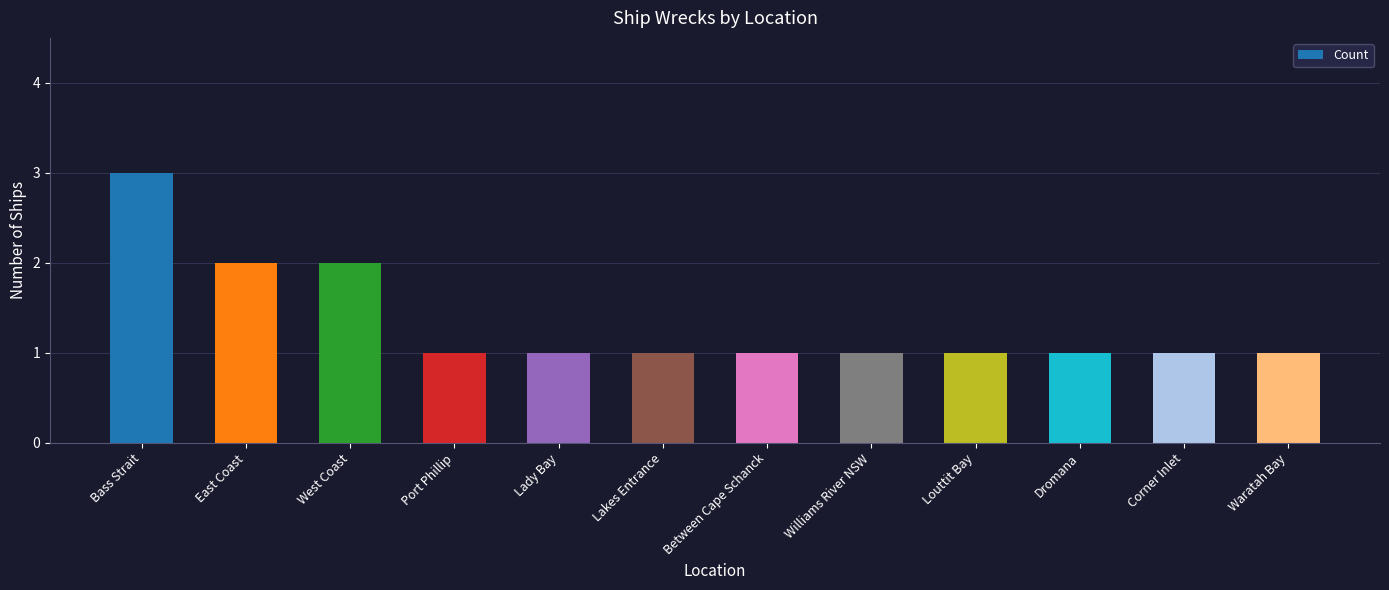

At which category does the chart reach its peak across all series?

Bass Strait